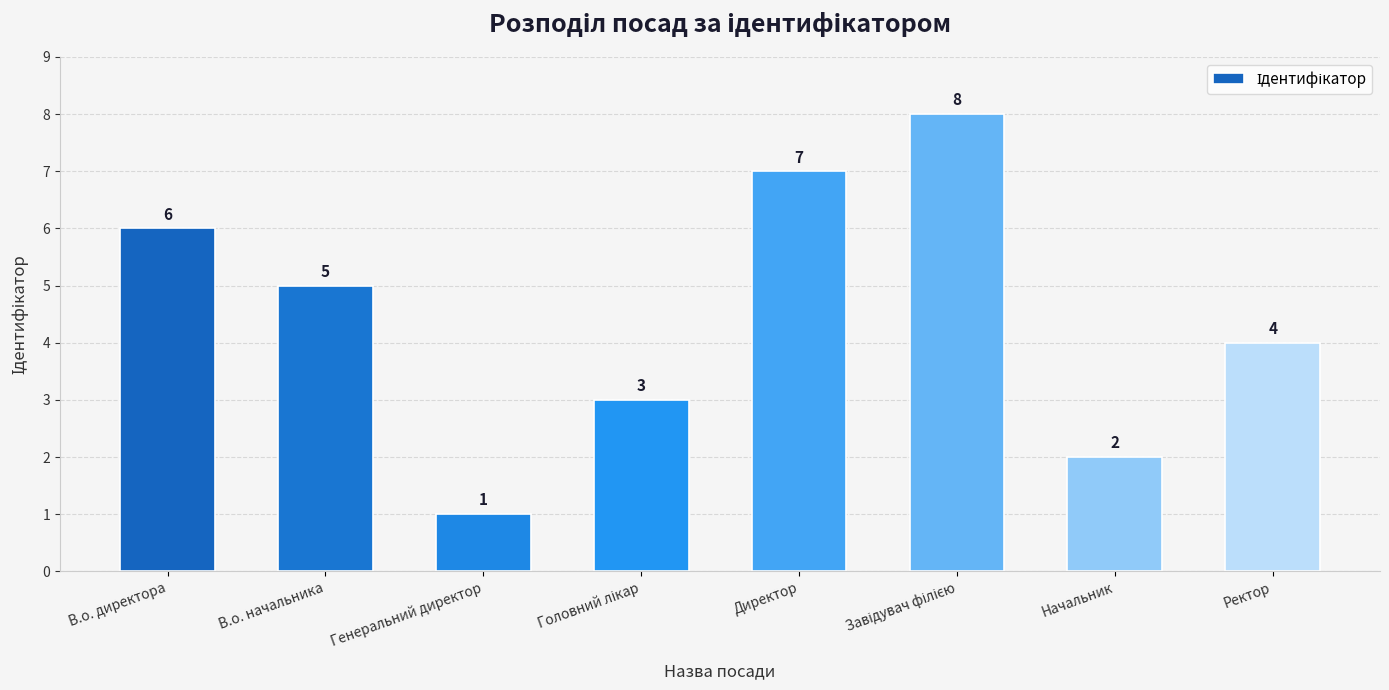

Does the chart contain stacked bars?

No